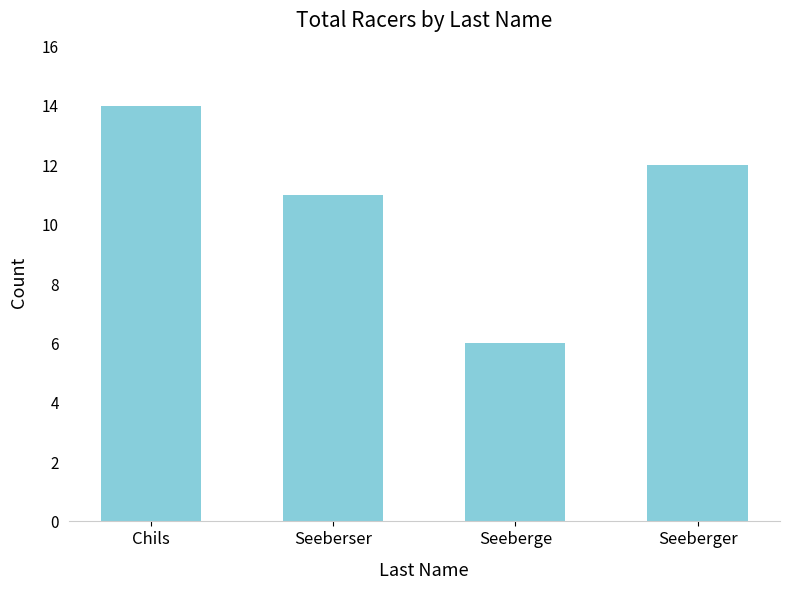

What is the label of the 4th bar from the right?

Chils